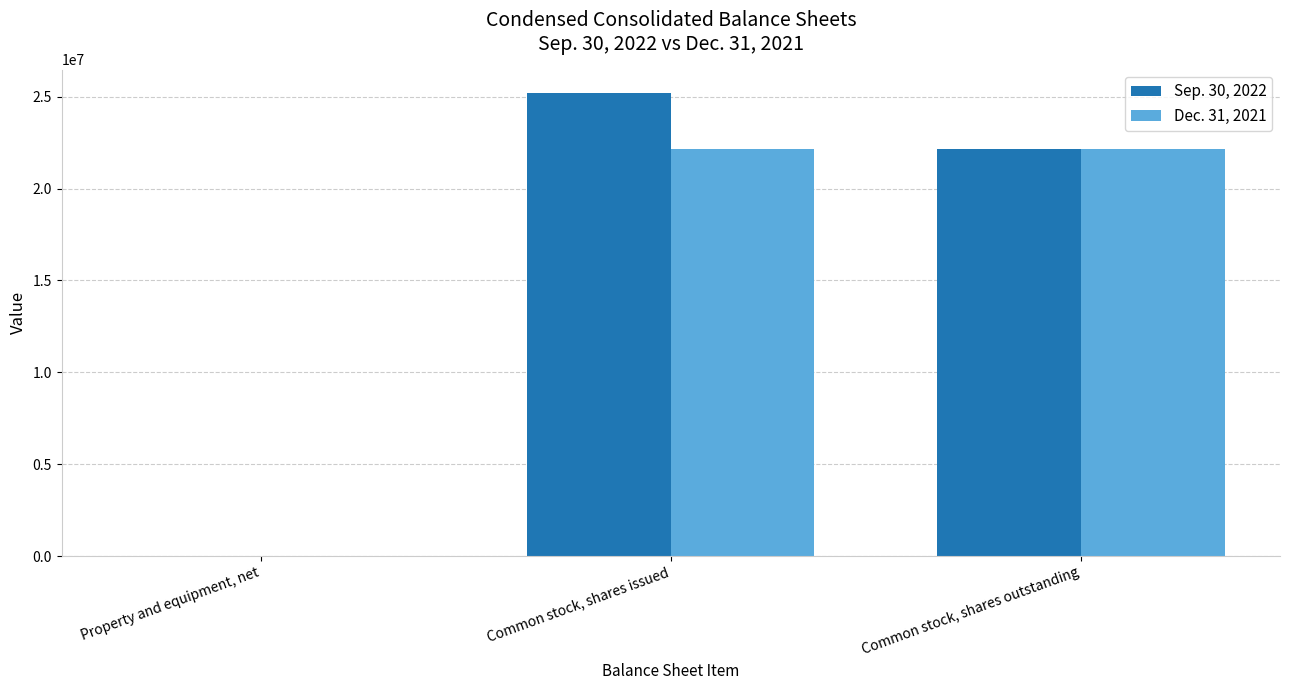

The value of Dec. 31, 2021 at Common stock, shares issued is 22143974. True or false?

True